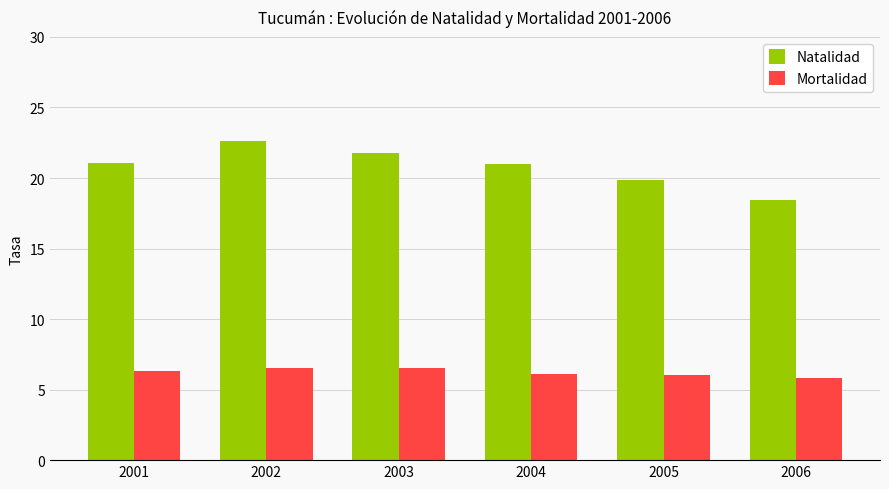

Which series has the largest total across all categories?

Natalidad